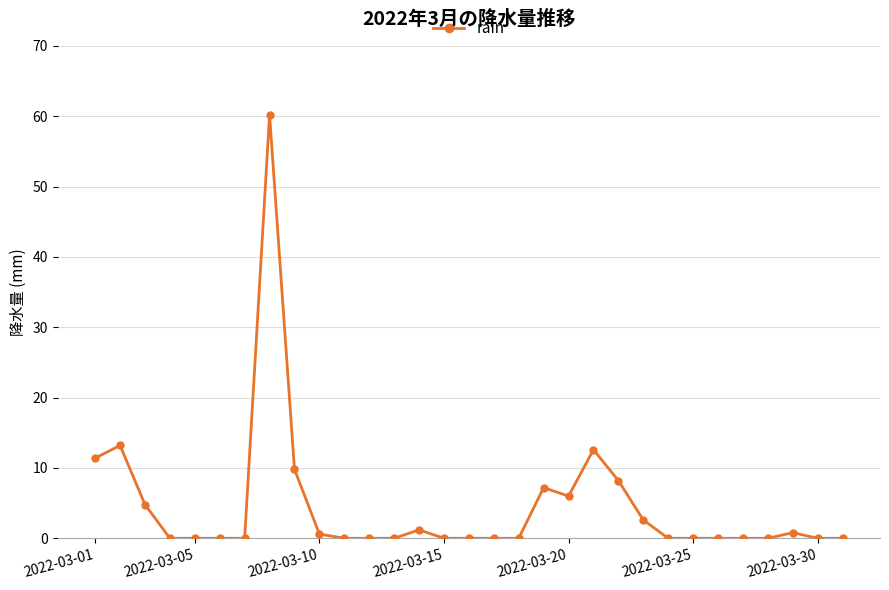

What is the value of the 9th point from the left?

9.8